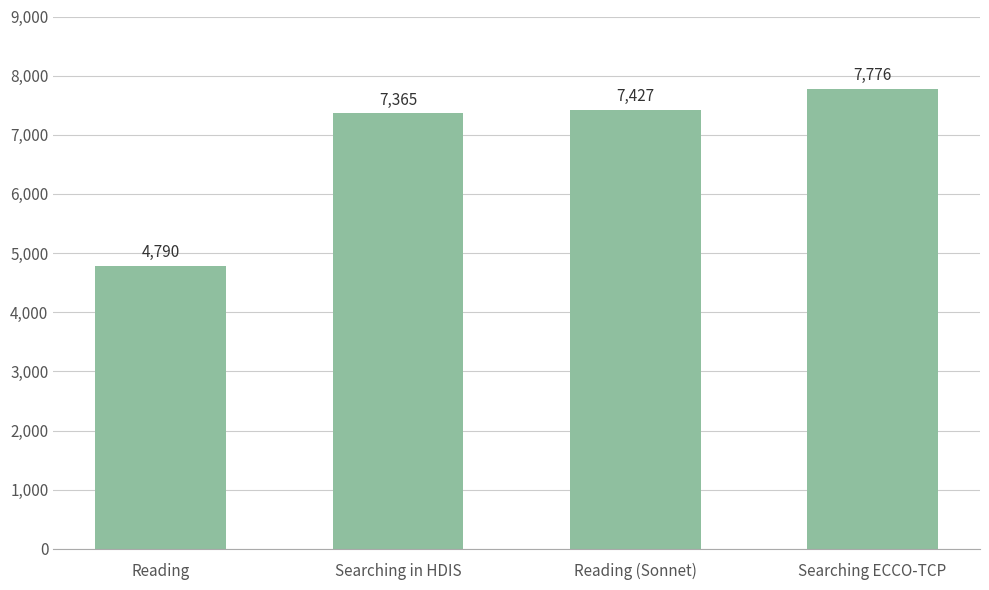

Approximately how many times larger is the value at Searching in HDIS compared to Reading?

1.5